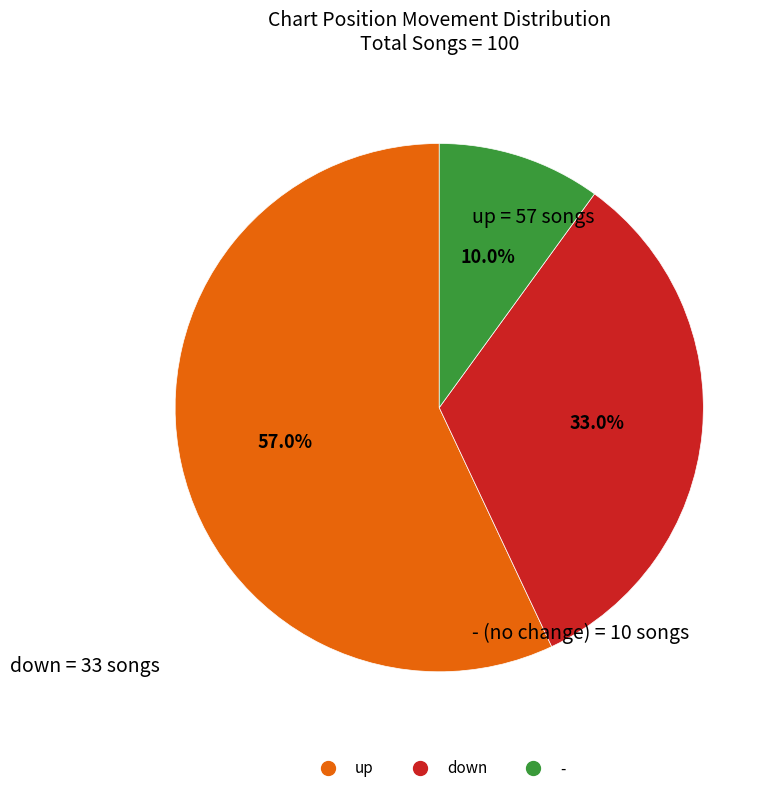

Is the sum of up and - greater than half?

Yes